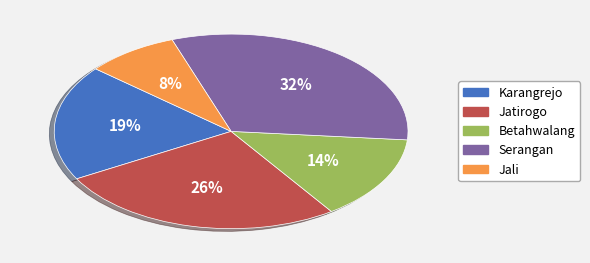

Combined, do Serangan and Betahwalang account for over 50%?

No